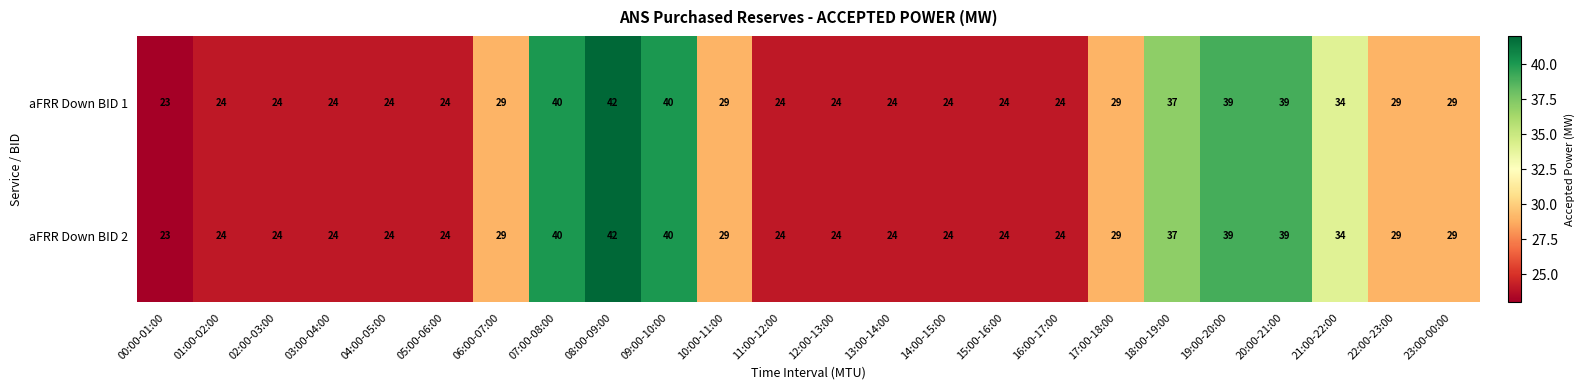

Which category has the lowest value in the aFRR Down BID 1 series?

00:00-01:00